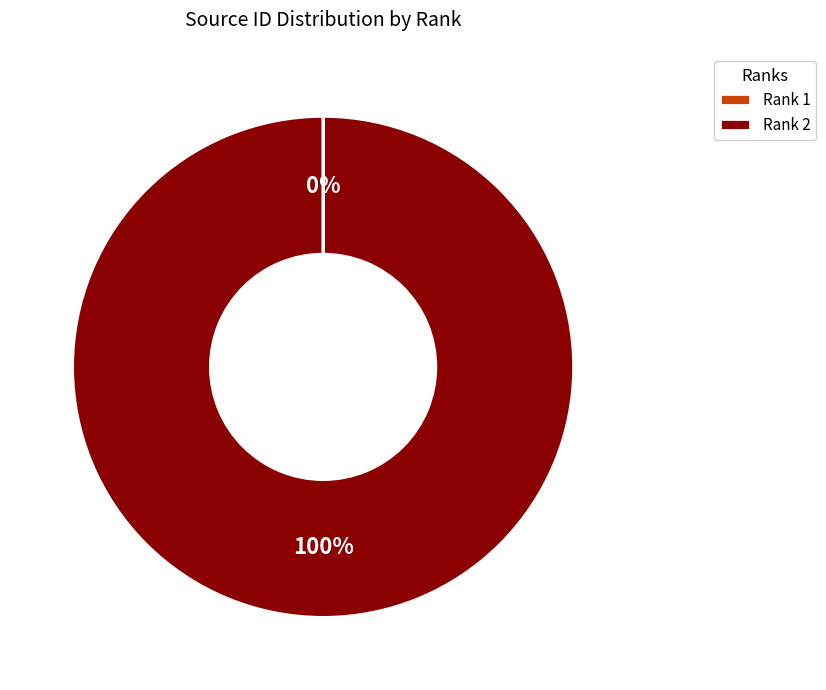

Is Rank 2 the majority of the pie?

Yes